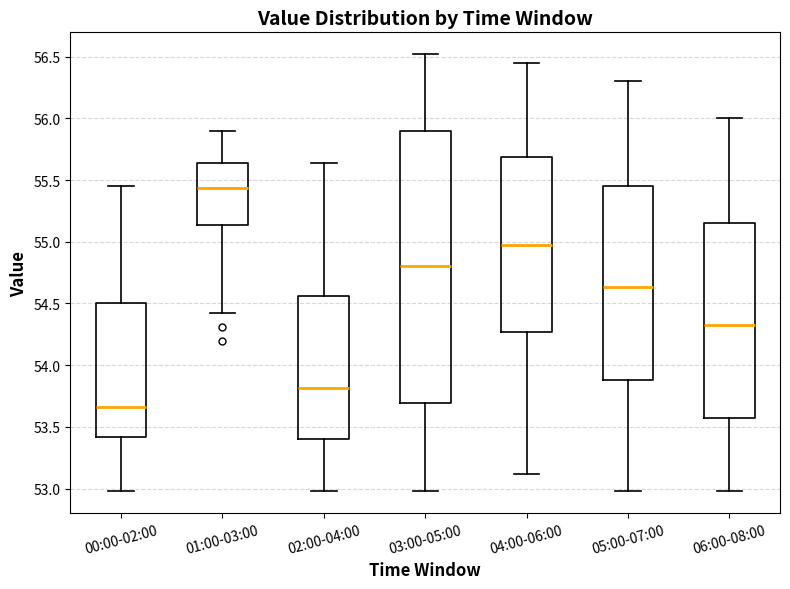

Which box has the lowest median line?

00:00-02:00